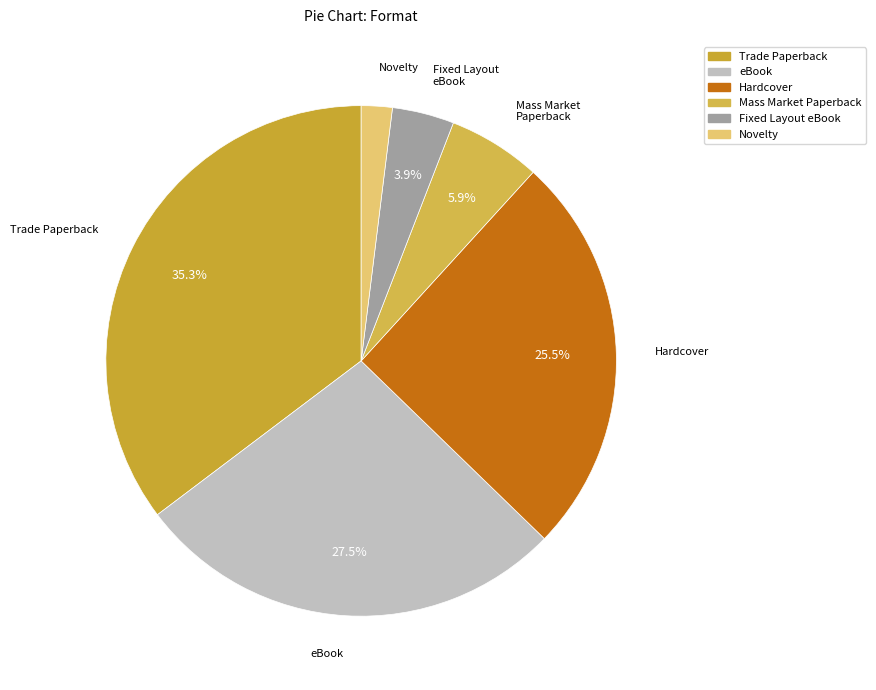

Does any single category account for the majority?

No